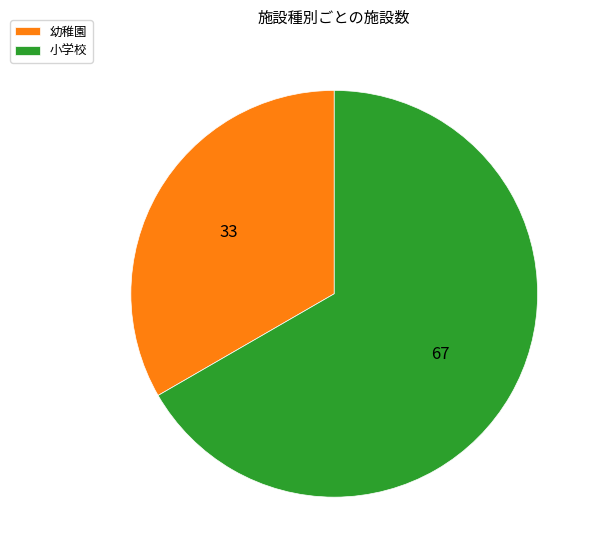

Is there a majority slice in this chart?

Yes